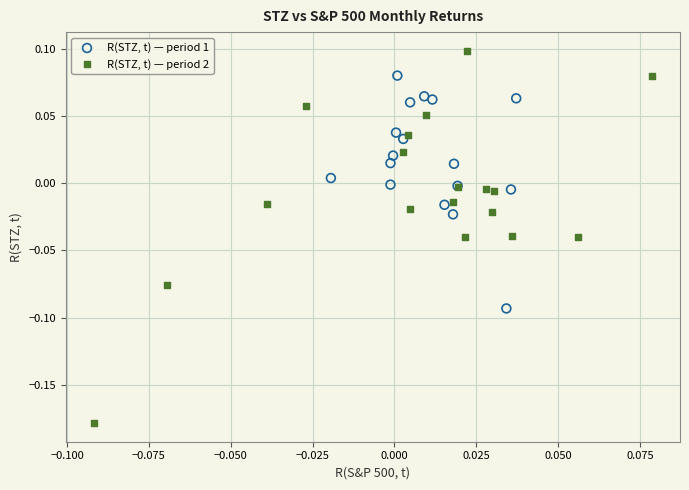

Which series reaches the minimum Y coordinate?

R(STZ, t) — period 2